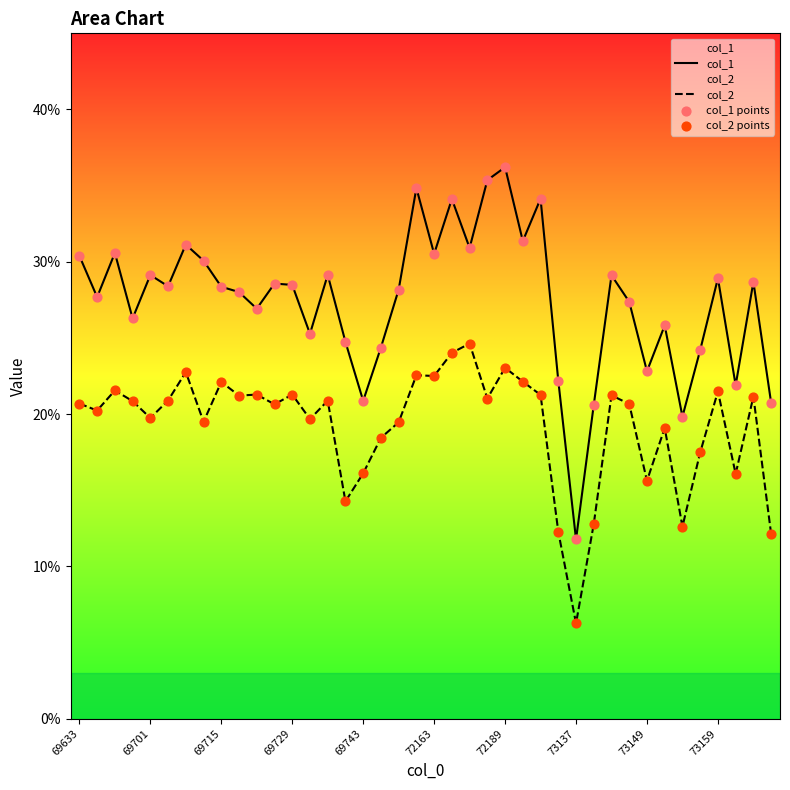

At how many categories does at least one series exceed 22?

34